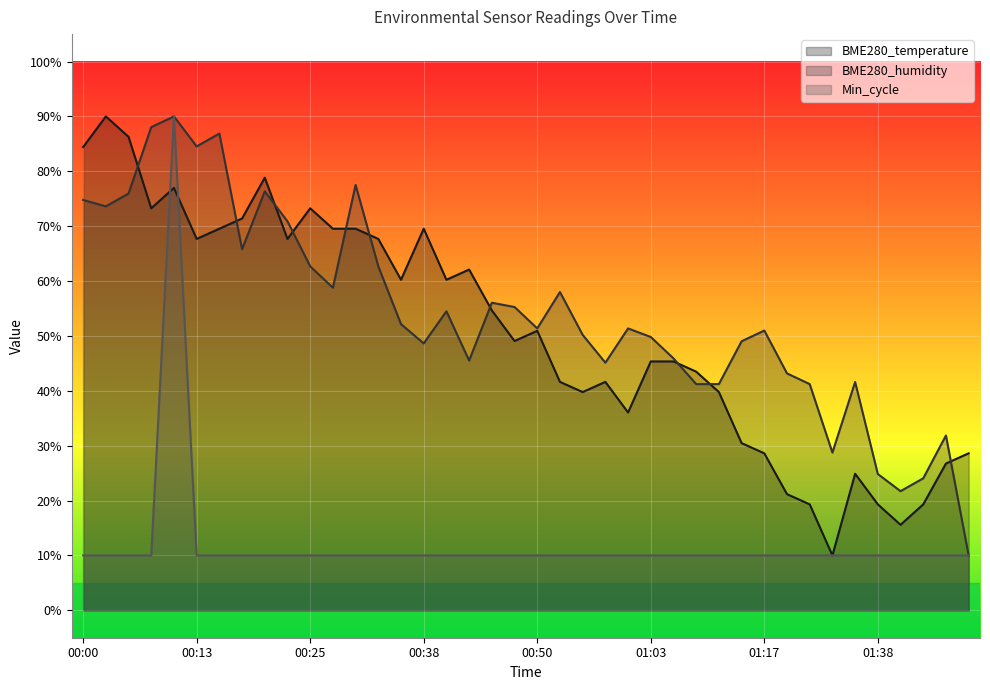

What is the sum of the Min_cycle values at 00:05 and 00:16?

20.0